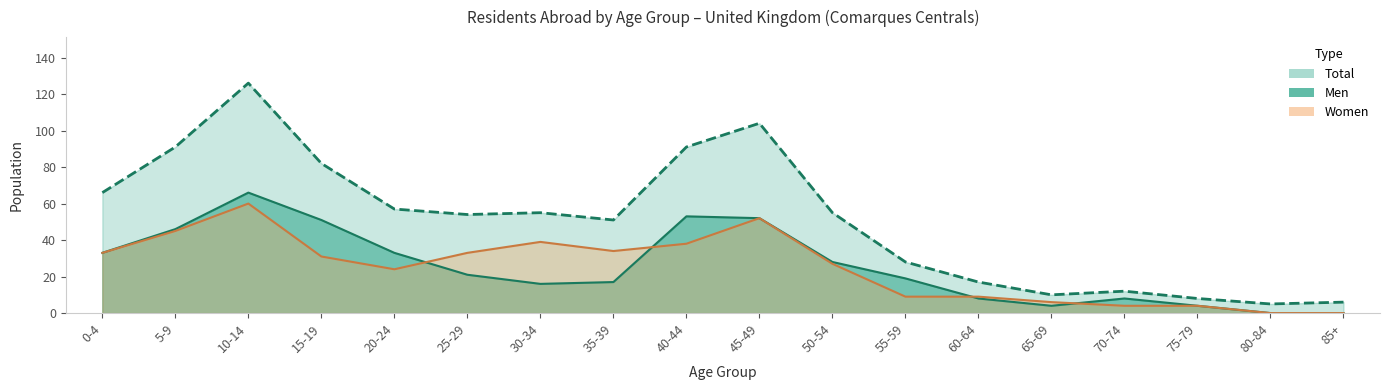

Which series has the widest spread of values?

Total